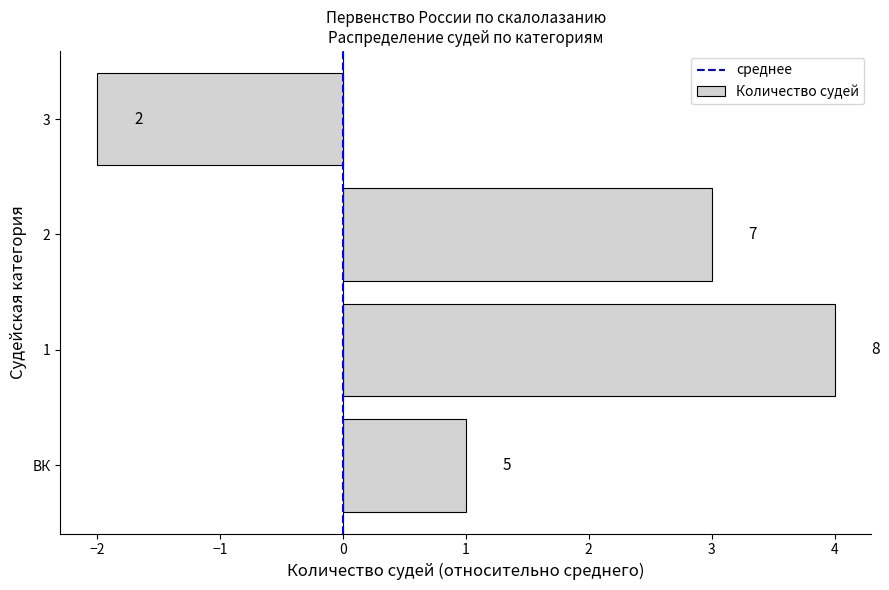

Are the bars horizontal?

Yes